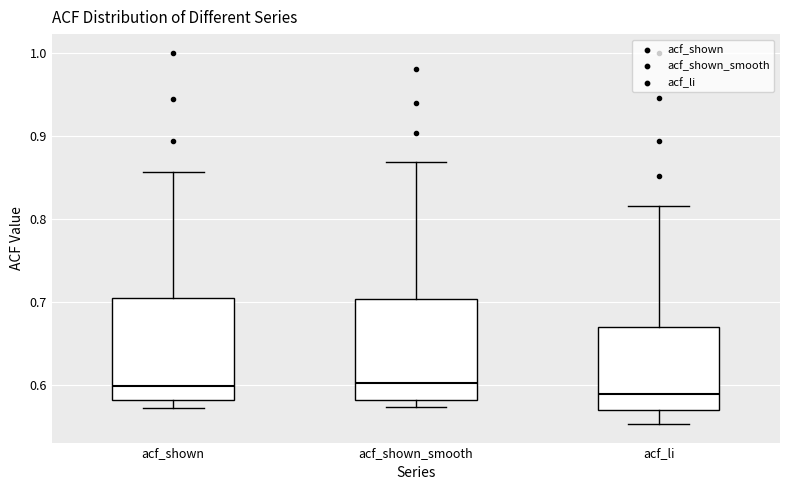

Reading left to right, transcribe this box plot: for each box, give where its median line is, the range the box spans, and where its two whiskers end, as read against the y-axis. The values are not printed on the chart, so give them approximately, as read against the axis.

acf_shown: median 0.60, box 0.58 to 0.70, whiskers 0.57 to 0.86
acf_shown_smooth: median 0.60, box 0.58 to 0.70, whiskers 0.57 to 0.87
acf_li: median 0.59, box 0.57 to 0.67, whiskers 0.55 to 0.82